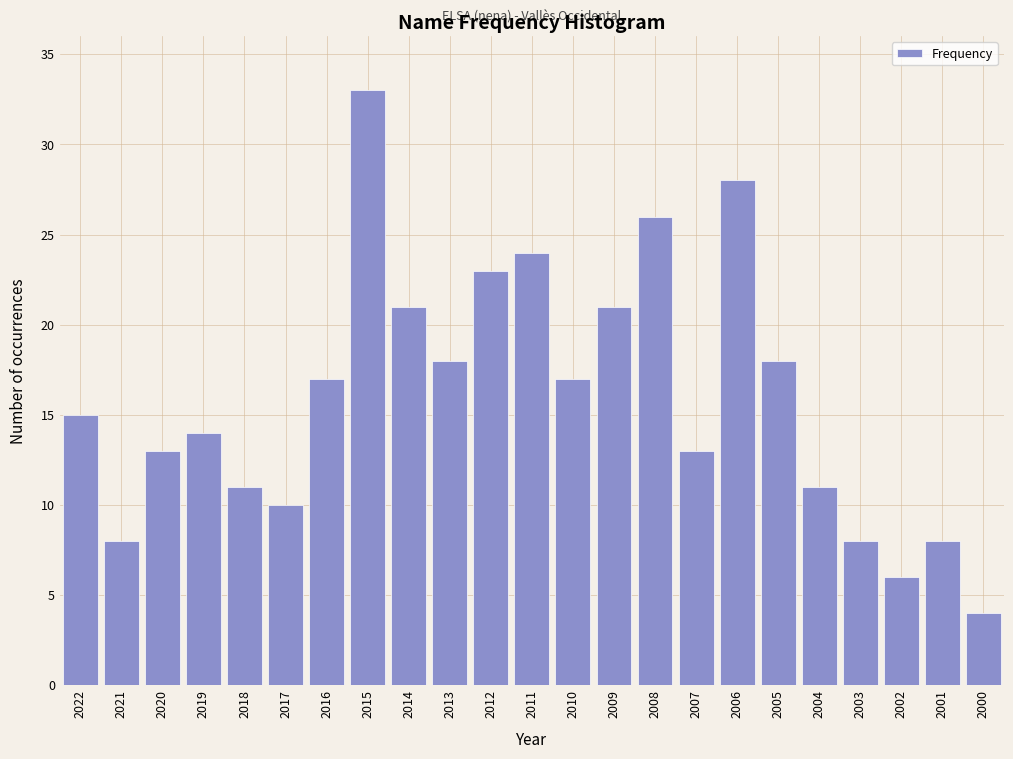

Reading left to right, list all the values displayed in this chart.

2022=15	2021=8	2020=13	2019=14	2018=11	2017=10	2016=17	2015=33	2014=21	2013=18	2012=23	2011=24	2010=17	2009=21	2008=26	2007=13	2006=28	2005=18	2004=11	2003=8	2002=6	2001=8	2000=4